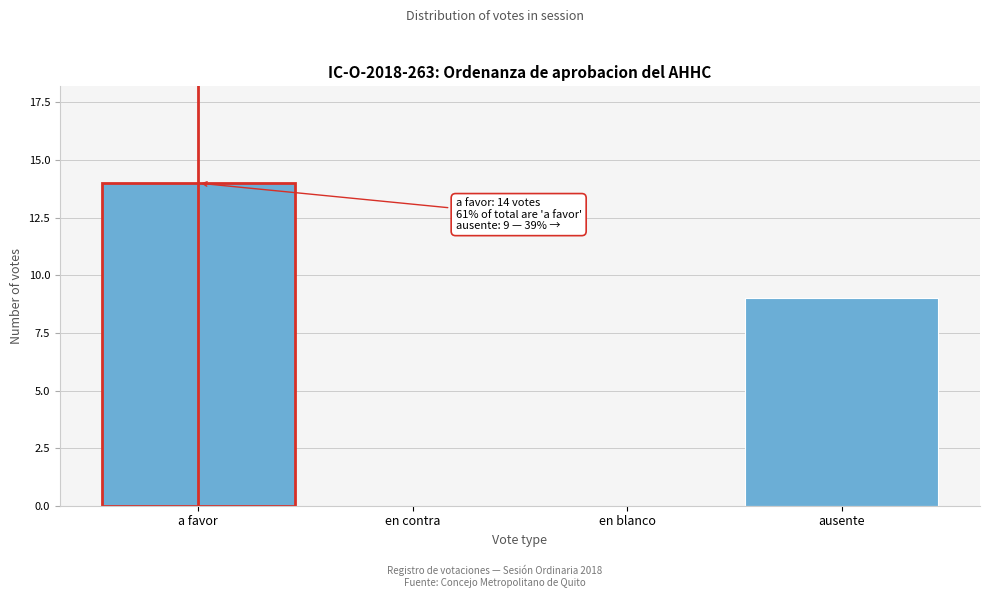

Reading left to right, extract all data points from this chart.

a favor=14	en contra=0	en blanco=0	ausente=9